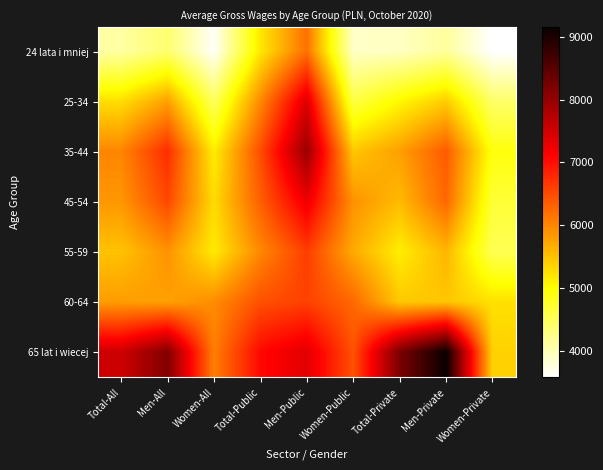

Between Women-Public and Total-Private, which series saw the biggest shift?

65 lat i wiecej